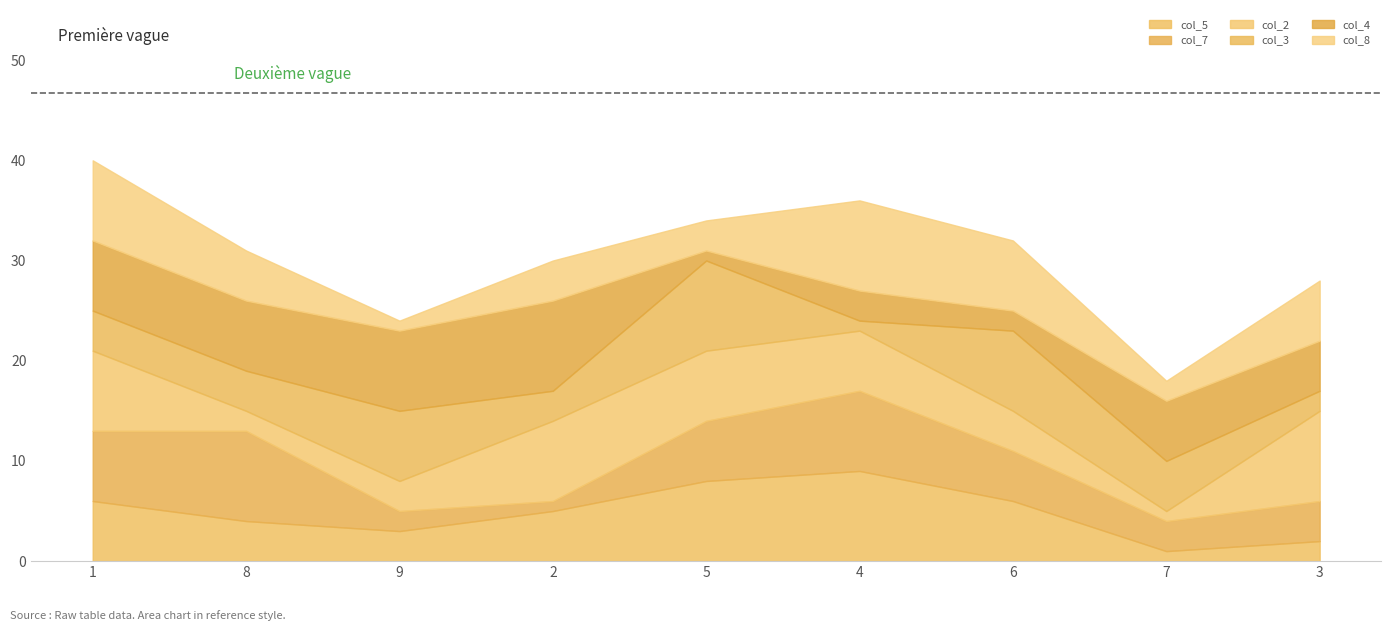

At which label is col_2 closest to 5?

4